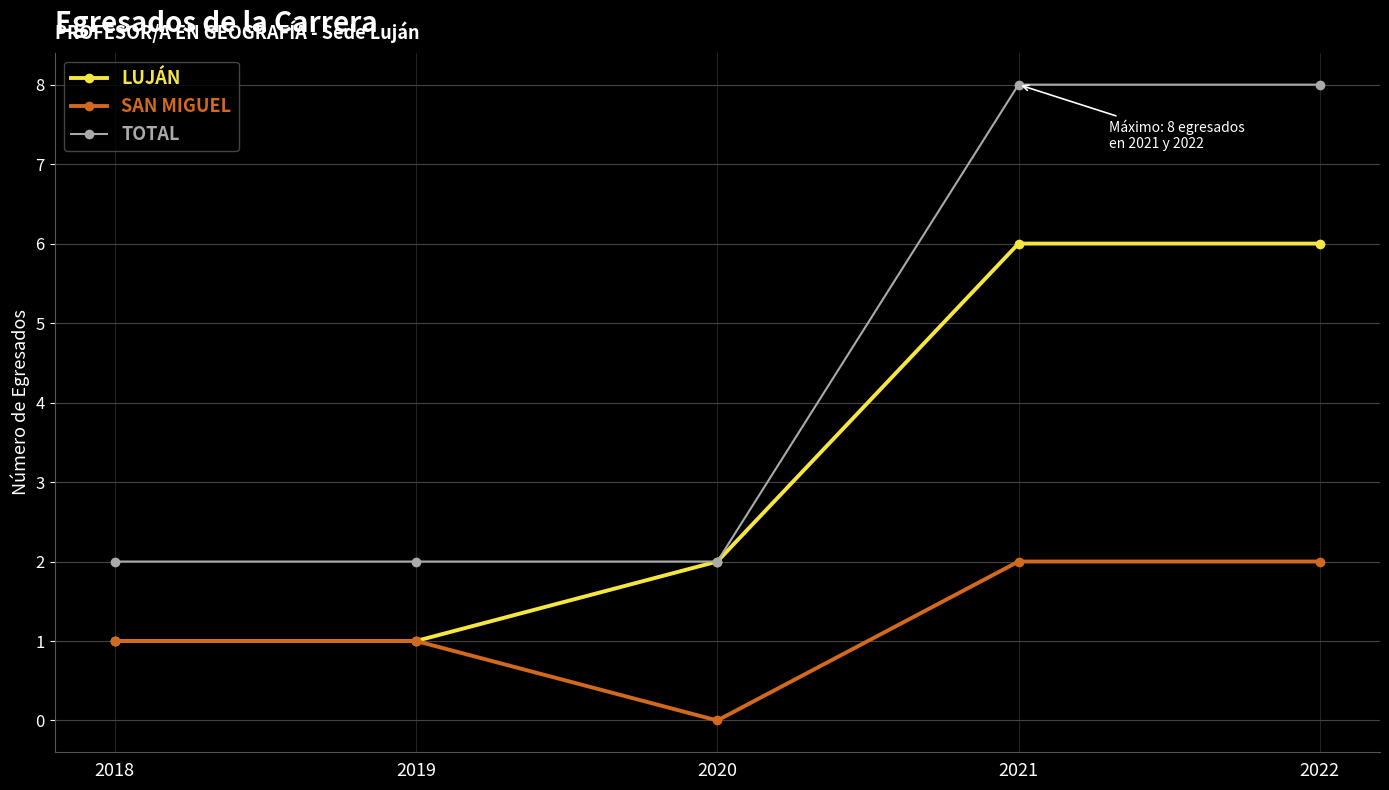

True or false: LUJÁN has more than 2 interior local peaks.

False